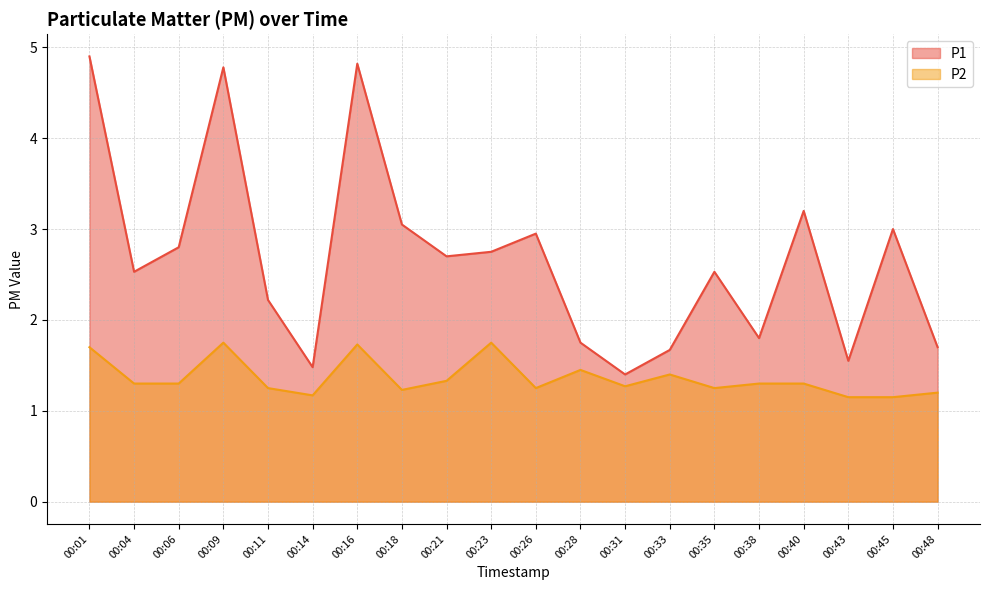

What is the maximum value shown in the chart?

4.9